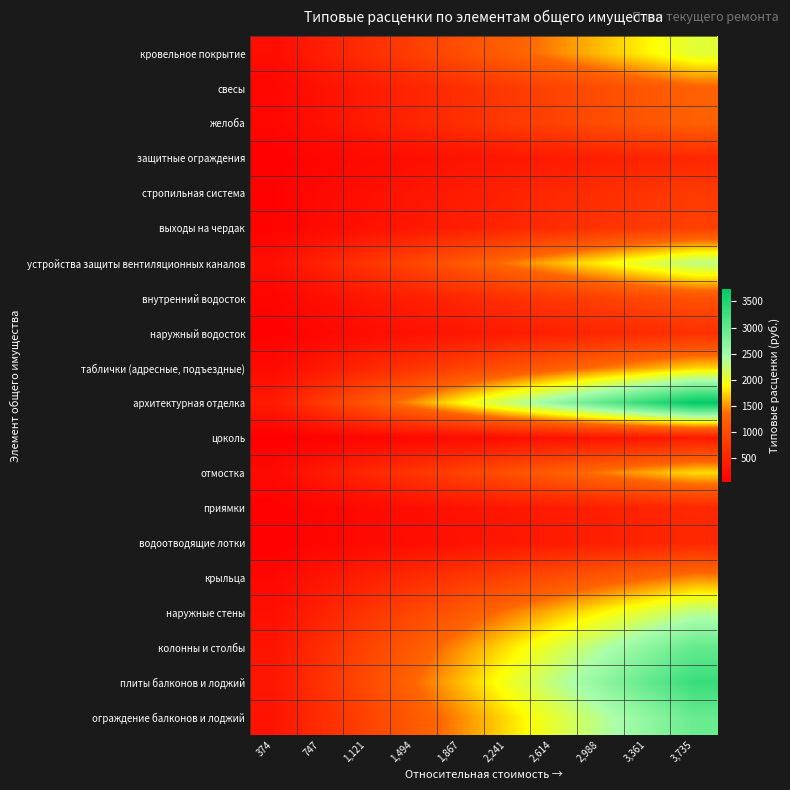

Reading left to right, list all the values displayed in this chart.

кровельное покрытие: 374=206.3	747=412.6	1,121=618.9	1,494=825.1	1,867=1031.4	2,241=1237.7	2,614=1444.0	2,988=1650.3	3,361=1856.6	3,735=2062.8
свесы: 374=127.0	747=253.9	1,121=380.9	1,494=507.9	1,867=634.8	2,241=761.8	2,614=888.8	2,988=1015.7	3,361=1142.7	3,735=1269.7
желоба: 374=125.6	747=251.2	1,121=376.8	1,494=502.4	1,867=628.0	2,241=753.6	2,614=879.2	2,988=1004.8	3,361=1130.4	3,735=1256.0
защитные ограждения: 374=54.2	747=108.5	1,121=162.7	1,494=216.9	1,867=271.1	2,241=325.4	2,614=379.6	2,988=433.8	3,361=488.1	3,735=542.3
стропильная система: 374=77.9	747=155.8	1,121=233.6	1,494=311.5	1,867=389.4	2,241=467.2	2,614=545.1	2,988=623.0	3,361=700.9	3,735=778.8
выходы на чердак: 374=84.9	747=169.8	1,121=254.6	1,494=339.5	1,867=424.4	2,241=509.3	2,614=594.1	2,988=679.0	3,361=763.9	3,735=848.8
устройства защиты вентиляционных каналов: 374=231.3	747=462.7	1,121=694.0	1,494=925.3	1,867=1156.7	2,241=1388.0	2,614=1619.3	2,988=1850.7	3,361=2082.0	3,735=2313.3
внутренний водосток: 374=107.2	747=214.5	1,121=321.7	1,494=429.0	1,867=536.2	2,241=643.5	2,614=750.7	2,988=858.0	3,361=965.2	3,735=1072.5
наружный водосток: 374=64.5	747=129.0	1,121=193.5	1,494=257.9	1,867=322.4	2,241=386.9	2,614=451.4	2,988=515.9	3,361=580.4	3,735=644.9
таблички (адресные, подъездные): 374=172.7	747=345.5	1,121=518.2	1,494=691.0	1,867=863.7	2,241=1036.5	2,614=1209.2	2,988=1381.9	3,361=1554.7	3,735=1727.4
архитектурная отделка: 374=373.5	747=747.0	1,121=1120.5	1,494=1494.0	1,867=1867.5	2,241=2241.0	2,614=2614.6	2,988=2988.1	3,361=3361.6	3,735=3735.1
цоколь: 374=37.4	747=74.8	1,121=112.3	1,494=149.7	1,867=187.1	2,241=224.5	2,614=262.0	2,988=299.4	3,361=336.8	3,735=374.2
отмостка: 374=176.3	747=352.6	1,121=529.0	1,494=705.3	1,867=881.6	2,241=1057.9	2,614=1234.2	2,988=1410.6	3,361=1586.9	3,735=1763.2
приямки: 374=55.3	747=110.5	1,121=165.8	1,494=221.0	1,867=276.3	2,241=331.5	2,614=386.8	2,988=442.1	3,361=497.3	3,735=552.6
водоотводящие лотки: 374=54.1	747=108.3	1,121=162.4	1,494=216.6	1,867=270.7	2,241=324.9	2,614=379.0	2,988=433.2	3,361=487.3	3,735=541.4
крыльца: 374=145.5	747=291.0	1,121=436.5	1,494=582.0	1,867=727.5	2,241=873.0	2,614=1018.5	2,988=1164.0	3,361=1309.5	3,735=1455.0
наружные стены: 374=233.1	747=466.2	1,121=699.3	1,494=932.4	1,867=1165.5	2,241=1398.6	2,614=1631.7	2,988=1864.8	3,361=2097.9	3,735=2331.0
колонны и столбы: 374=297.2	747=594.4	1,121=891.5	1,494=1188.7	1,867=1485.9	2,241=1783.1	2,614=2080.3	2,988=2377.4	3,361=2674.6	3,735=2971.8
плиты балконов и лоджий: 374=329.9	747=659.8	1,121=989.6	1,494=1319.5	1,867=1649.4	2,241=1979.3	2,614=2309.2	2,988=2639.1	3,361=2968.9	3,735=3298.8
ограждение балконов и лоджий: 374=293.2	747=586.4	1,121=879.6	1,494=1172.8	1,867=1465.9	2,241=1759.1	2,614=2052.3	2,988=2345.5	3,361=2638.7	3,735=2931.9